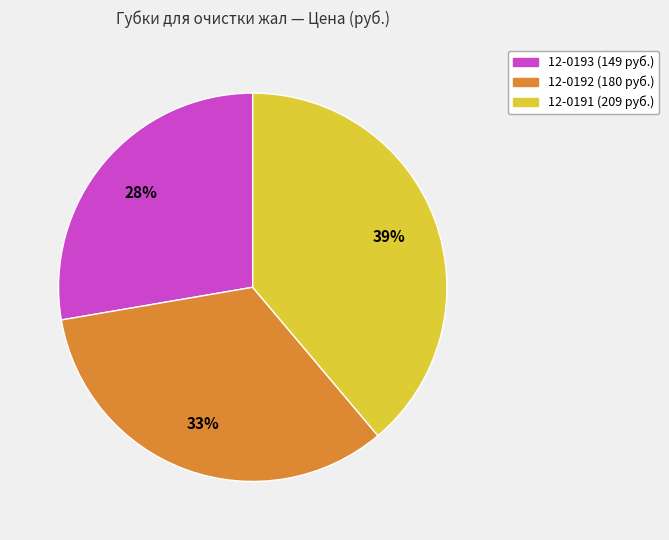

Is it true that 12-0191 is 39% of the pie?

True